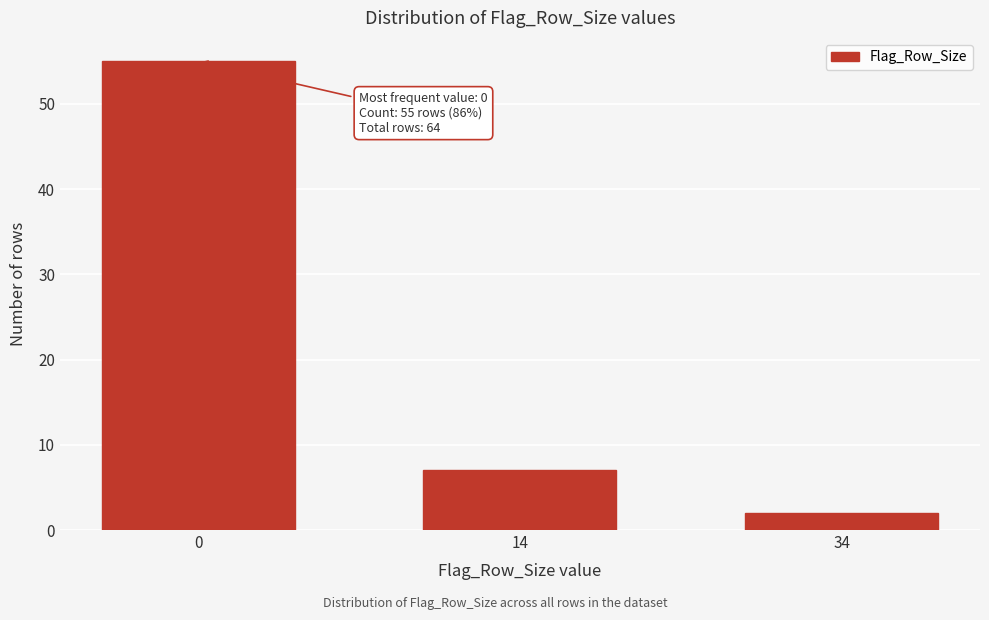

Reading left to right, extract all data points from this chart.

0=55	14=7	34=2